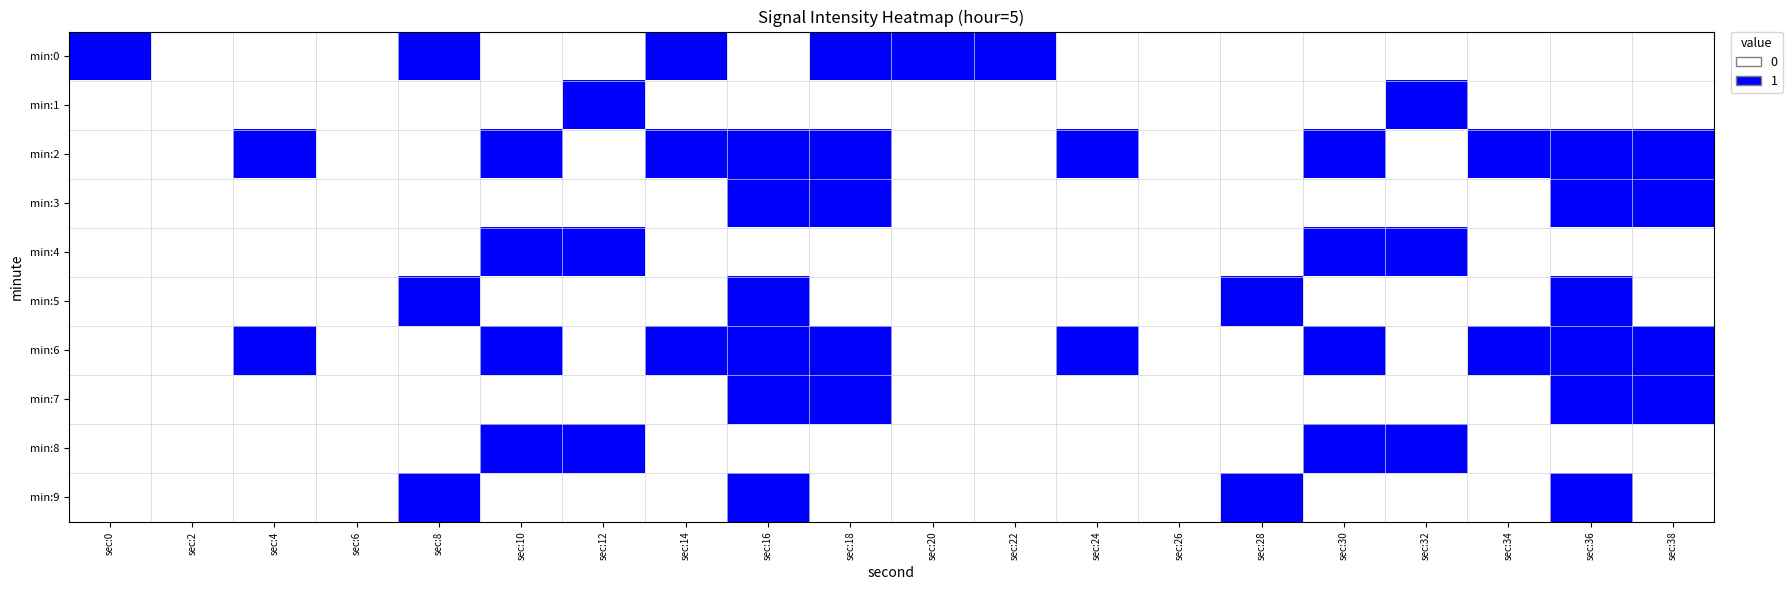

At which category is the sum across all series the highest?

sec:16